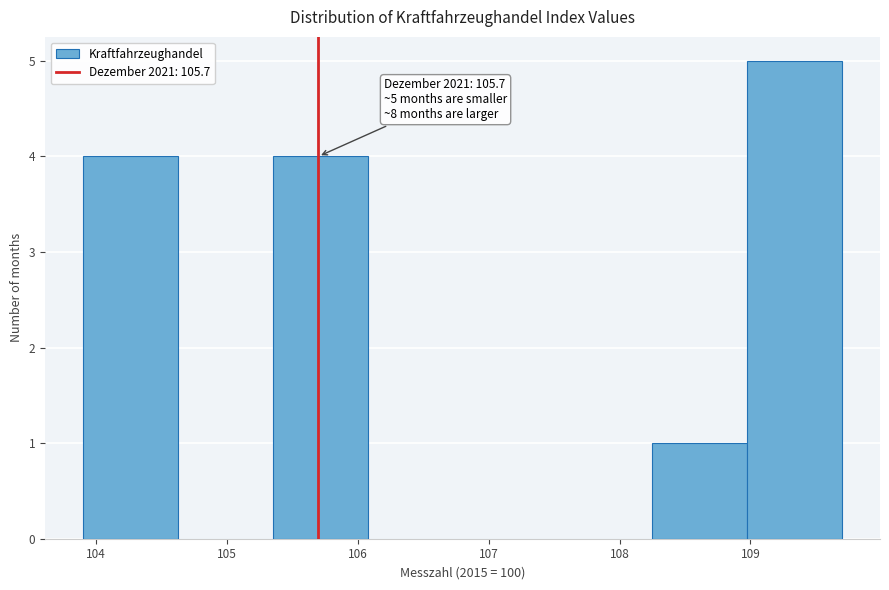

Which range on the x-axis has the tallest bar?

109.0 to 109.7